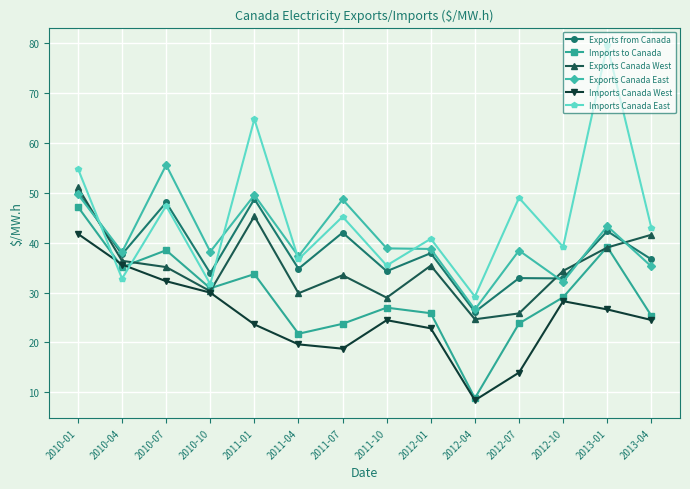

What is the value of the Imports Canada East point at the 2nd from the left?

32.8